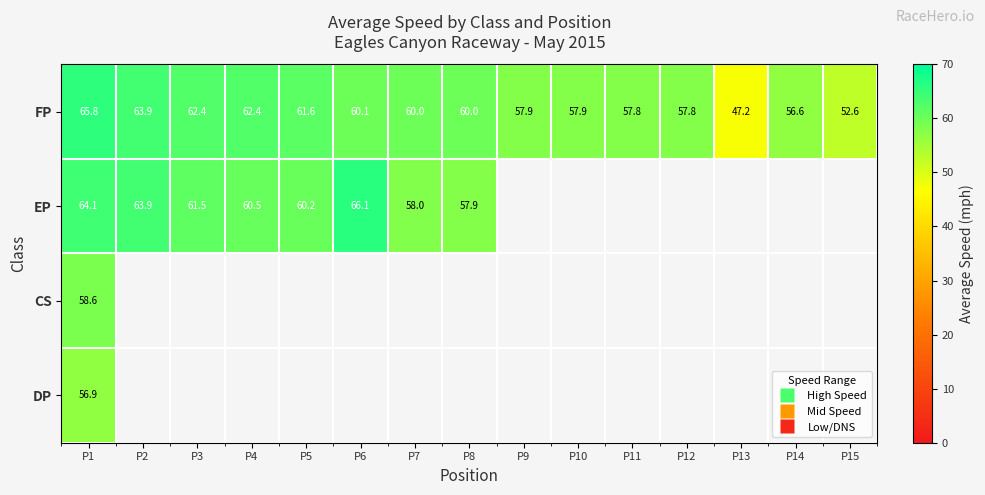

List the series in order of their peak value, lowest first.

DP, CS, FP, EP